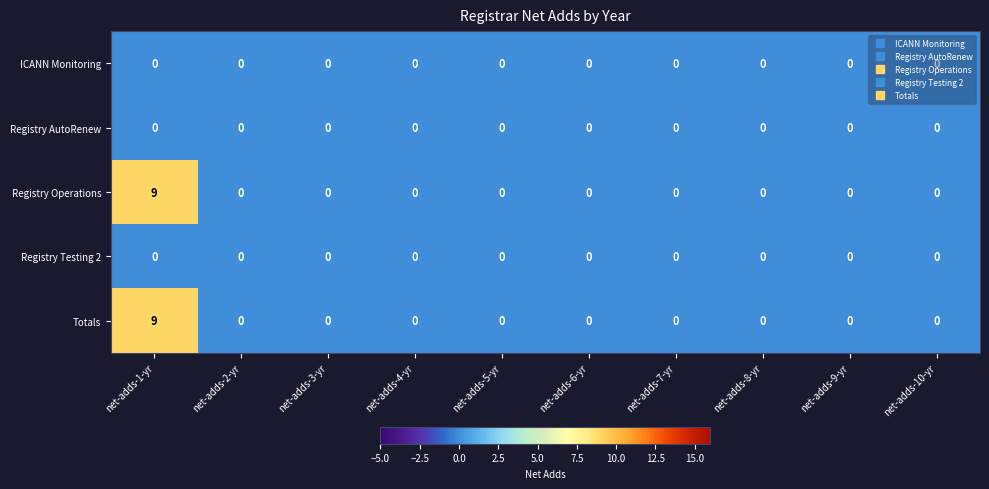

At which category is the sum across all series the highest?

net-adds-1-yr